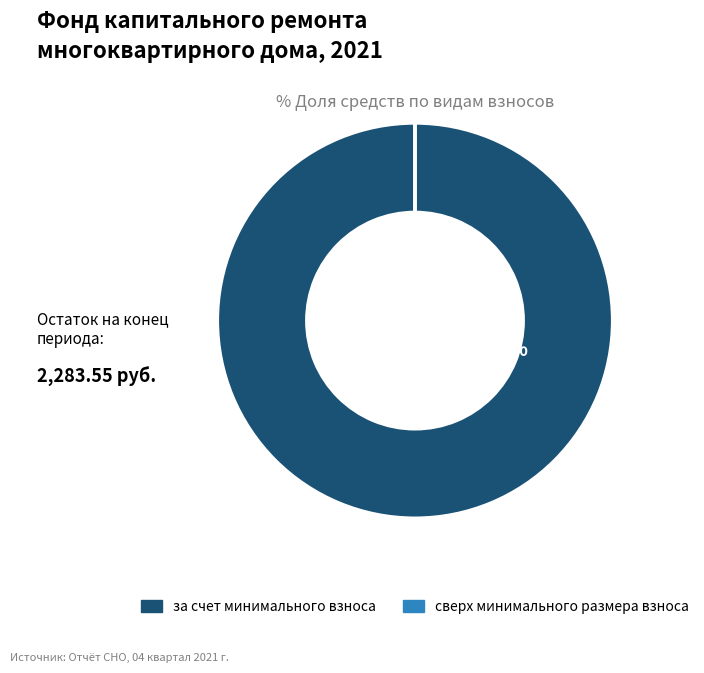

To the nearest percent, what percentage of the pie is за счет минимального взноса?

100%